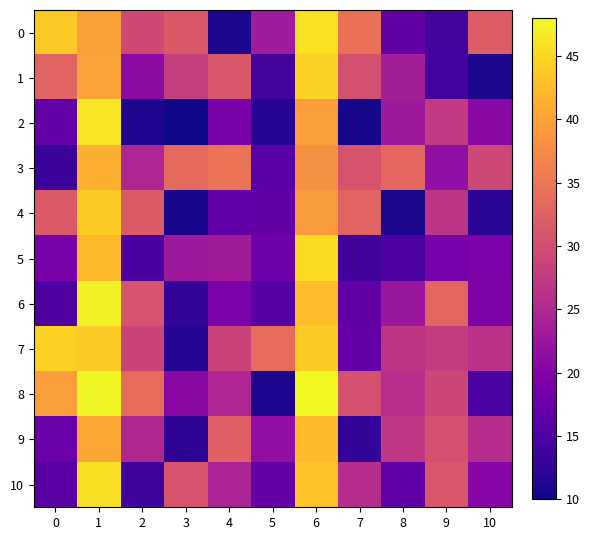

Which has a higher value, 1 or 9?

1